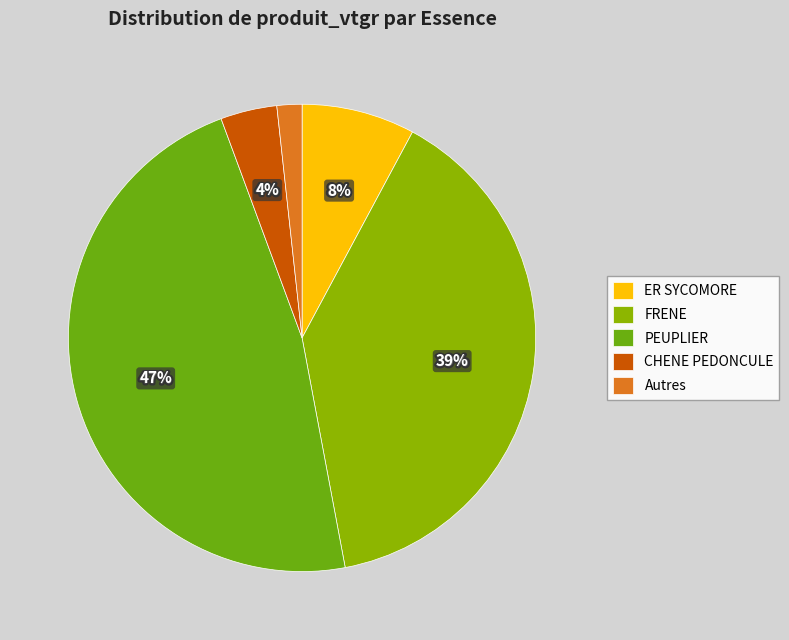

What percentage is NOT represented by FRENE?

60.8%